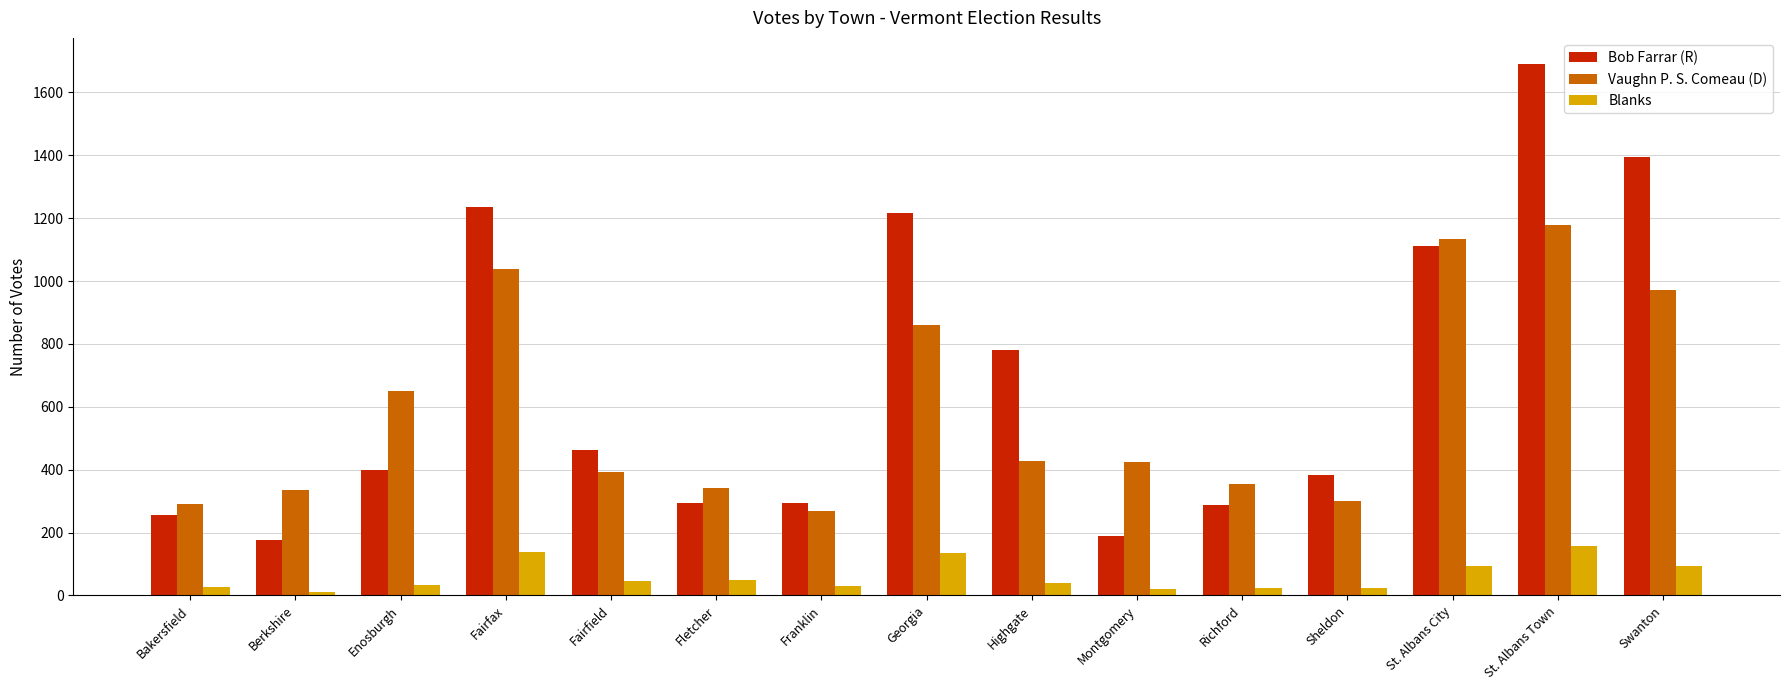

The Blanks series shows 134 at Georgia. True or false?

True